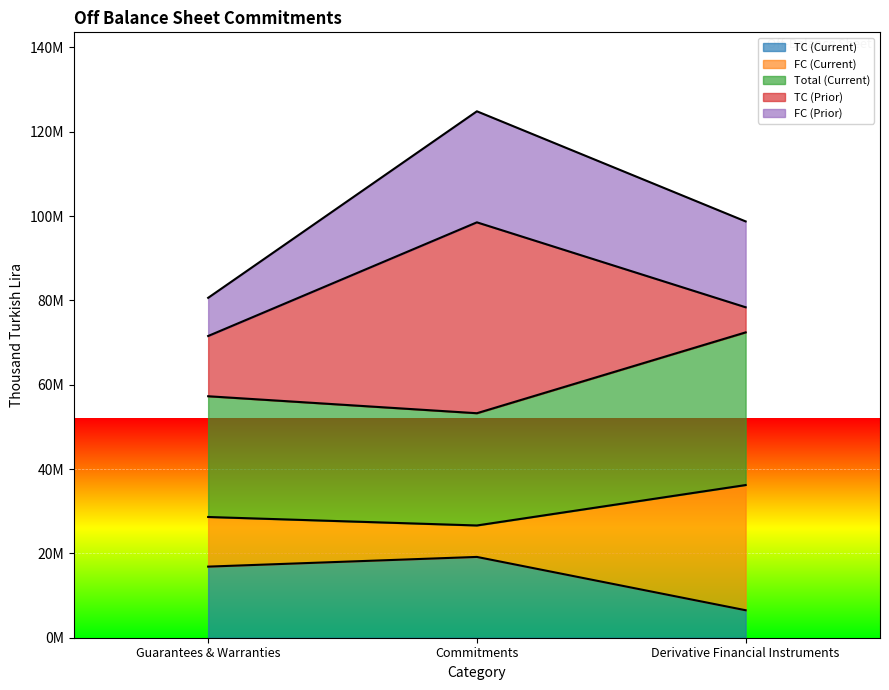

What is the difference between the TC (Current) values at Derivative Financial Instruments and Commitments?

12644662